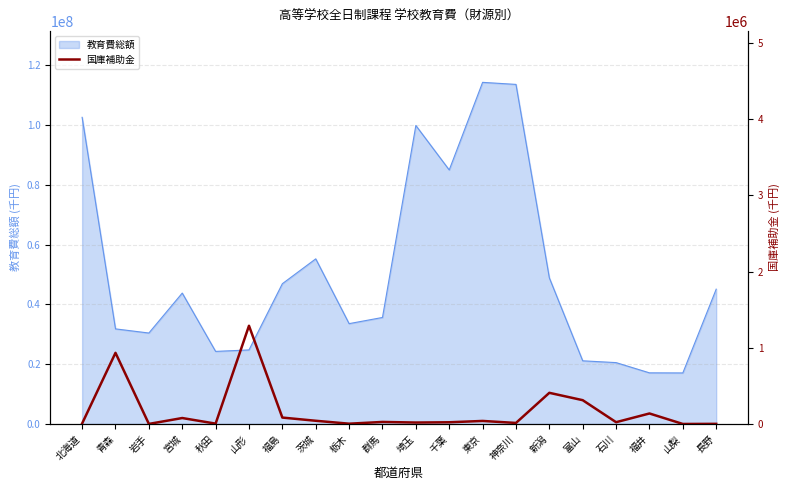

Reading left to right, what are all the values shown in this chart?

6283	933369	576	77966	4350	1288918	83928	41960	3604	26510	18736	22308	39686	13437	408770	312142	23296	137728	0	1448